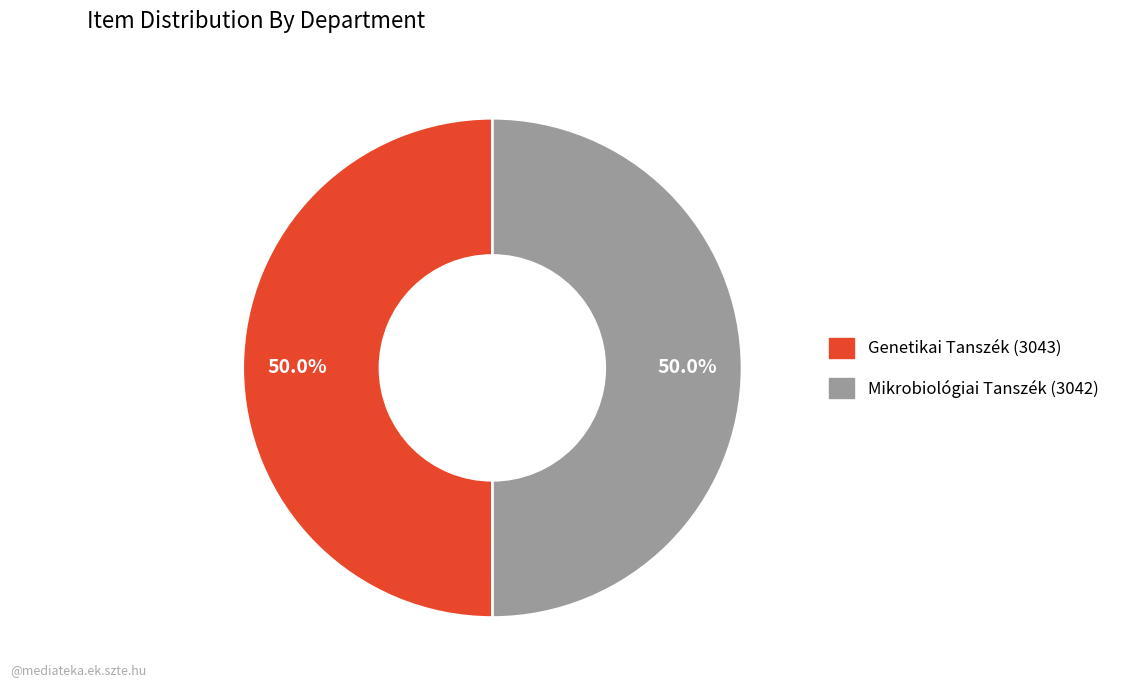

Approximately how many times larger is the value at Mikrobiológiai Tanszék (3042) compared to Genetikai Tanszék (3043)?

1.0